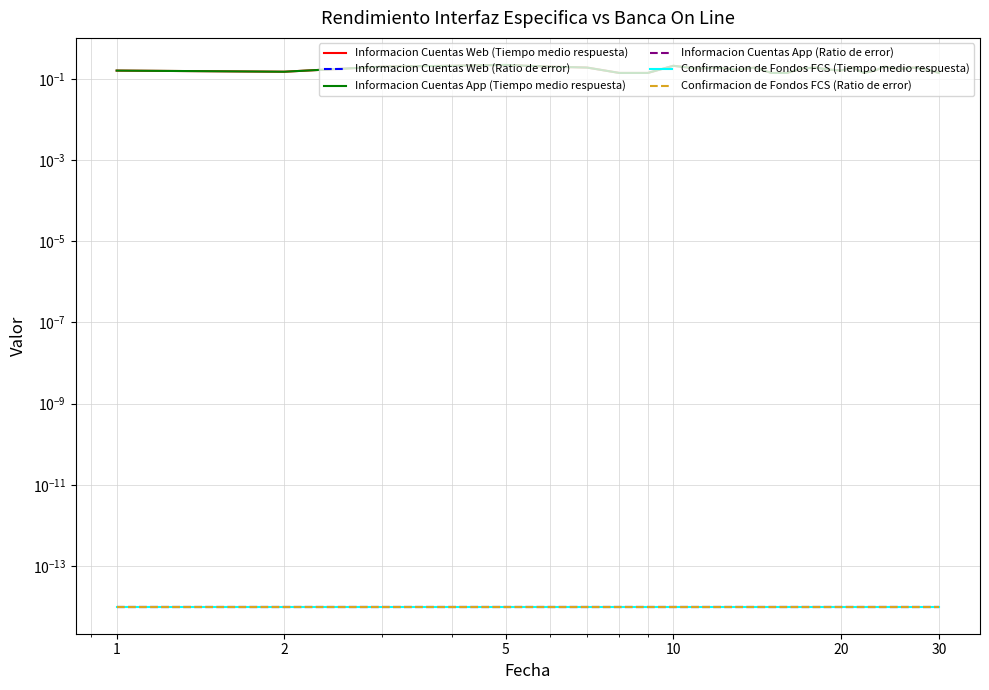

Reading left to right, list all the values displayed in this chart.

Informacion Cuentas Web (Tiempo medio respuesta): 0.2	0.1	0.2	0.2	0.2	0.2	0.2	0.1	0.1	0.2	0.2	0.2	0.2	0.2	0.1	0.1	0.2	0.2	0.2	0.2	0.2	0.1	0.2	0.2	0.2	0.2	0.2	0.2	0.2	0.1
Informacion Cuentas Web (Ratio de error): 0.0	0.0	0.0	0.0	0.0	0.0	0.0	0.0	0.0	0.0	0.0	0.0	0.0	0.0	0.0	0.0	0.0	0.0	0.0	0.0	0.0	0.0	0.0	0.0	0.0	0.0	0.0	0.0	0.0	0.0
Informacion Cuentas App (Tiempo medio respuesta): 0.2	0.1	0.2	0.2	0.2	0.2	0.2	0.1	0.1	0.2	0.2	0.2	0.2	0.2	0.1	0.1	0.2	0.2	0.2	0.2	0.2	0.1	0.2	0.2	0.2	0.2	0.2	0.2	0.2	0.1
Informacion Cuentas App (Ratio de error): 0.0	0.0	0.0	0.0	0.0	0.0	0.0	0.0	0.0	0.0	0.0	0.0	0.0	0.0	0.0	0.0	0.0	0.0	0.0	0.0	0.0	0.0	0.0	0.0	0.0	0.0	0.0	0.0	0.0	0.0
Confirmacion de Fondos FCS (Tiempo medio respuesta): 0.0	0.0	0.0	0.0	0.0	0.0	0.0	0.0	0.0	0.0	0.0	0.0	0.0	0.0	0.0	0.0	0.0	0.0	0.0	0.0	0.0	0.0	0.0	0.0	0.0	0.0	0.0	0.0	0.0	0.0
Confirmacion de Fondos FCS (Ratio de error): 0.0	0.0	0.0	0.0	0.0	0.0	0.0	0.0	0.0	0.0	0.0	0.0	0.0	0.0	0.0	0.0	0.0	0.0	0.0	0.0	0.0	0.0	0.0	0.0	0.0	0.0	0.0	0.0	0.0	0.0